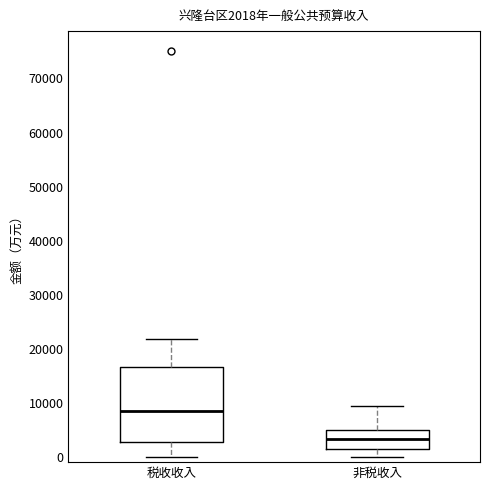

Which box has the highest median line?

税收收入